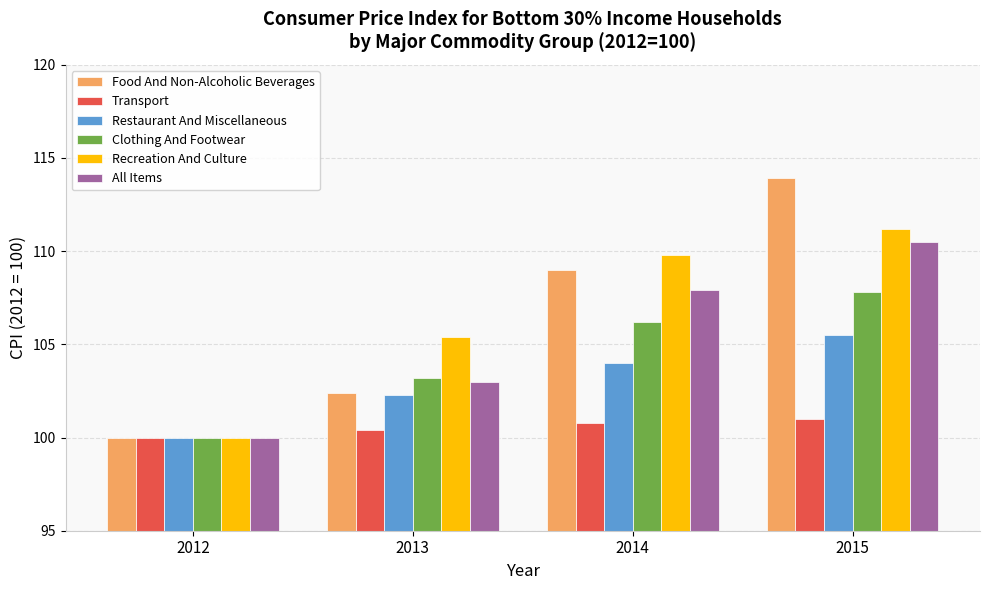

What is the value of the Recreation And Culture bar at the 2nd from the left?

105.4